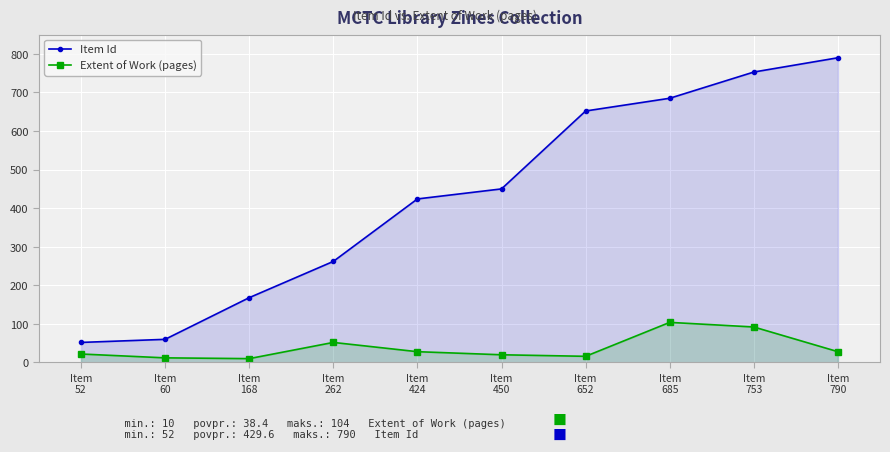

List the series in order of their peak value, lowest first.

Extent of Work (pages), Item Id